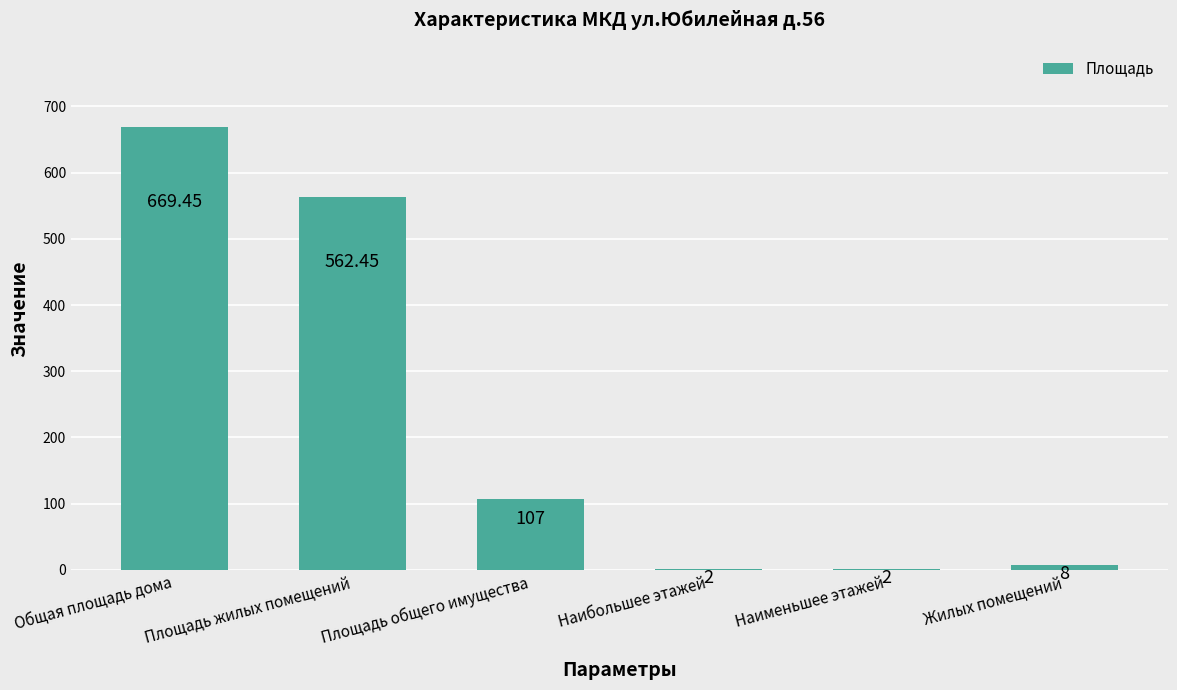

At which category does the chart reach its peak across all series?

Общая площадь дома